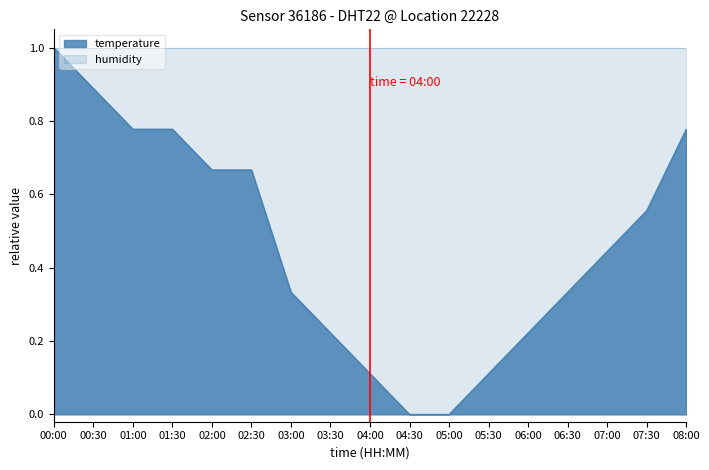

The chart shows a value of 0.8 at 08:00. True or false?

True